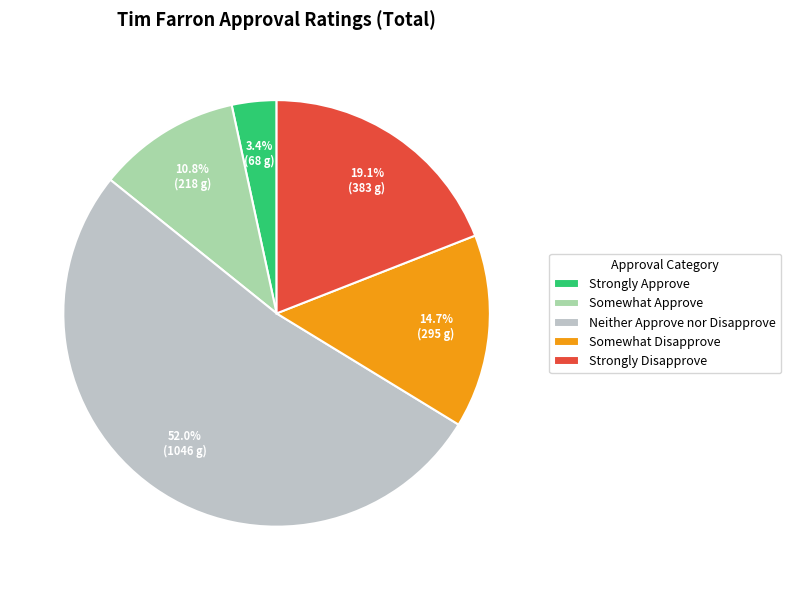

What percentage do Somewhat Disapprove and Strongly Approve together represent?

18.1%